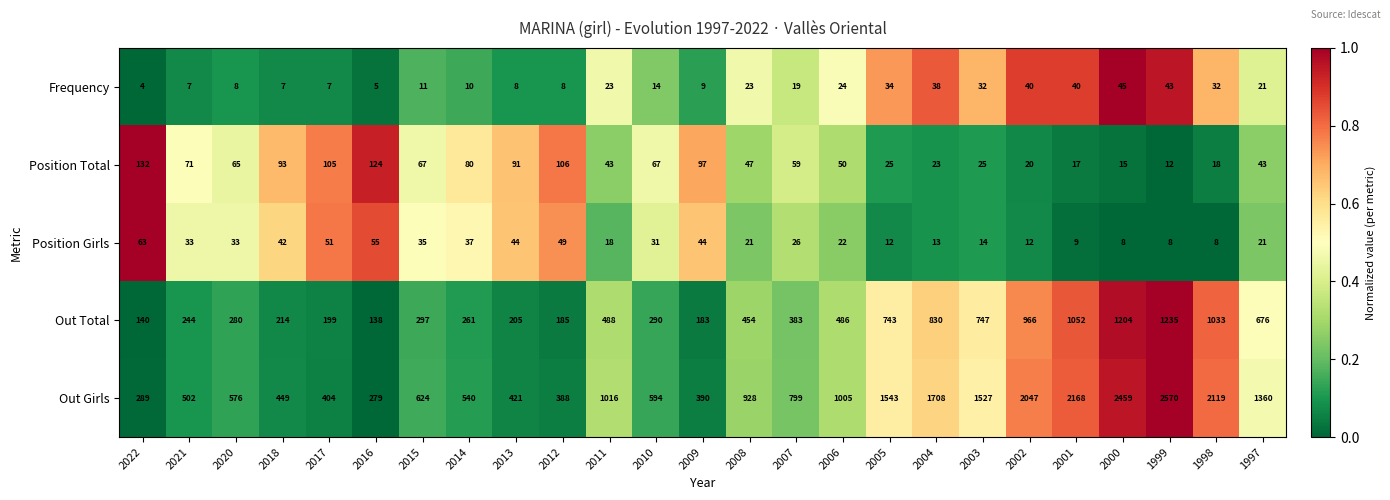

Between 2007 and 1997, which series saw the biggest shift?

Out Girls